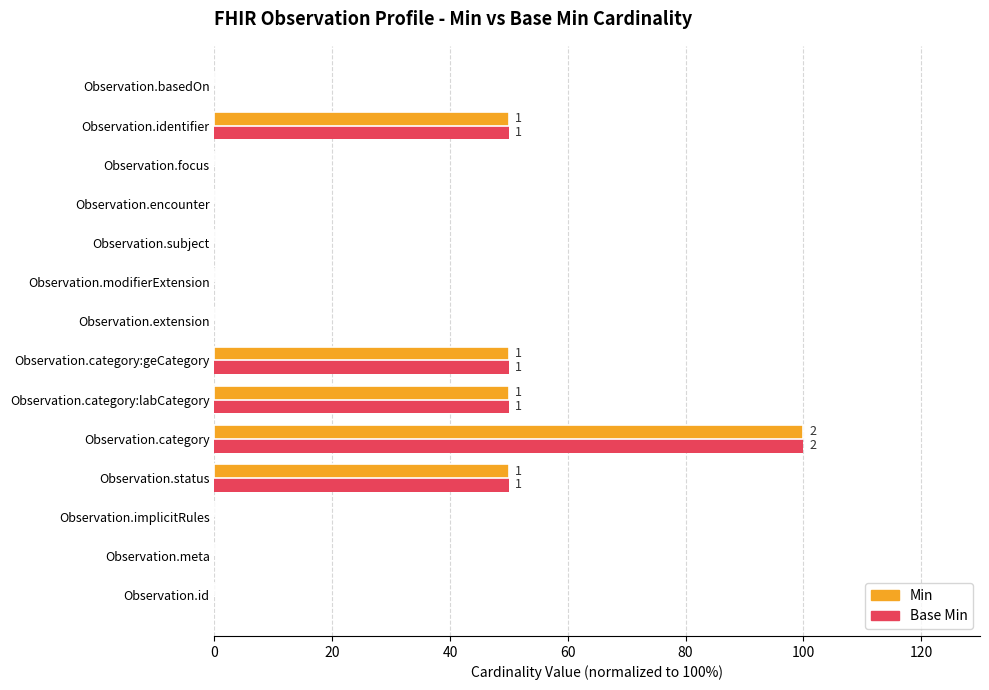

Is it true that Base Min equals 70 at Observation.meta?

False